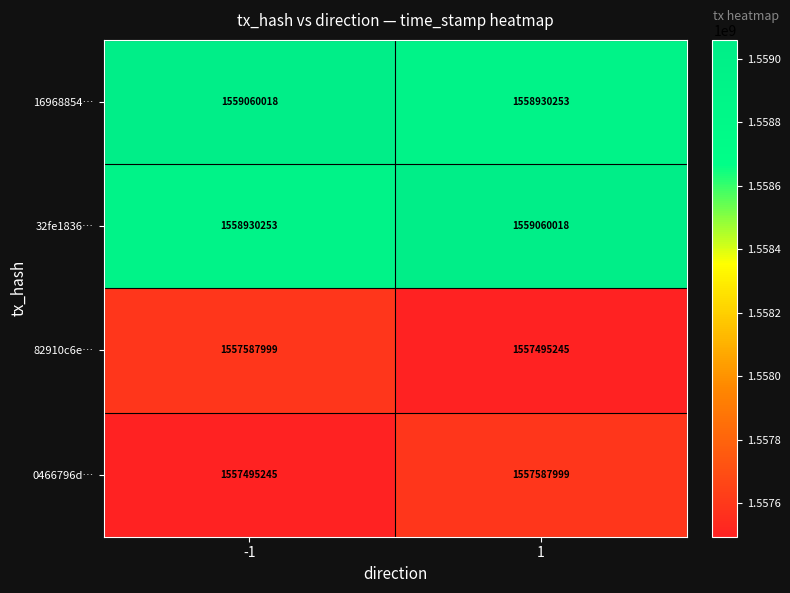

What is the approximate value of 32fe1836… at 1?

1559060018